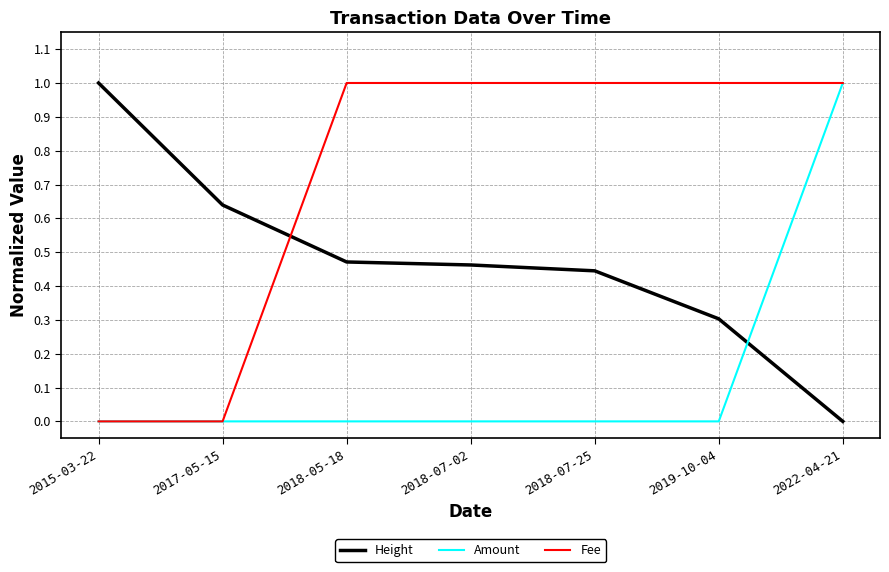

Which series changed the most between 2018-05-18 and 2022-04-21?

Amount